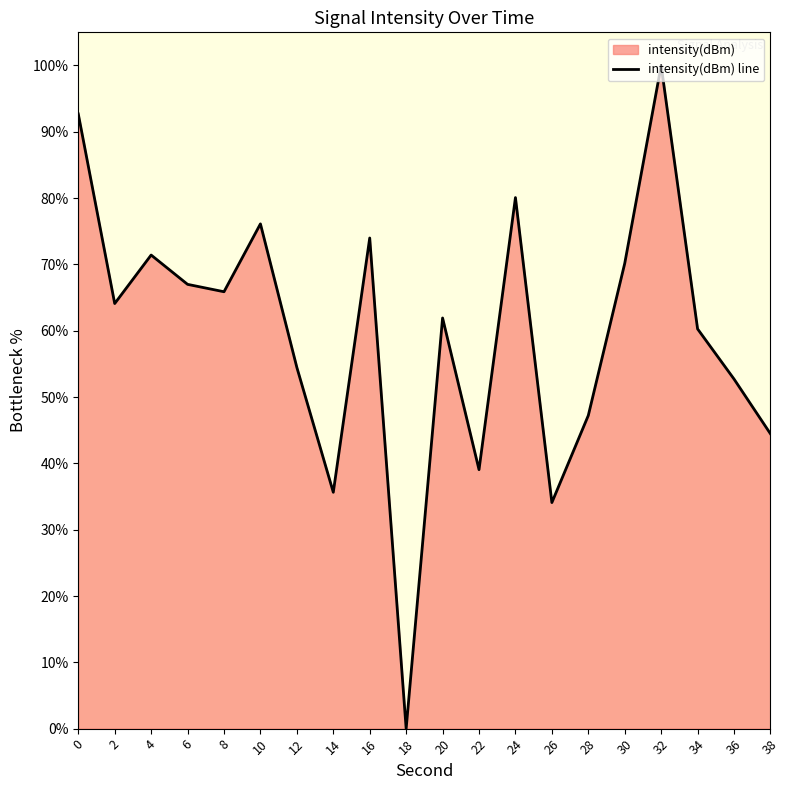

How many distinct data groups are displayed?

1